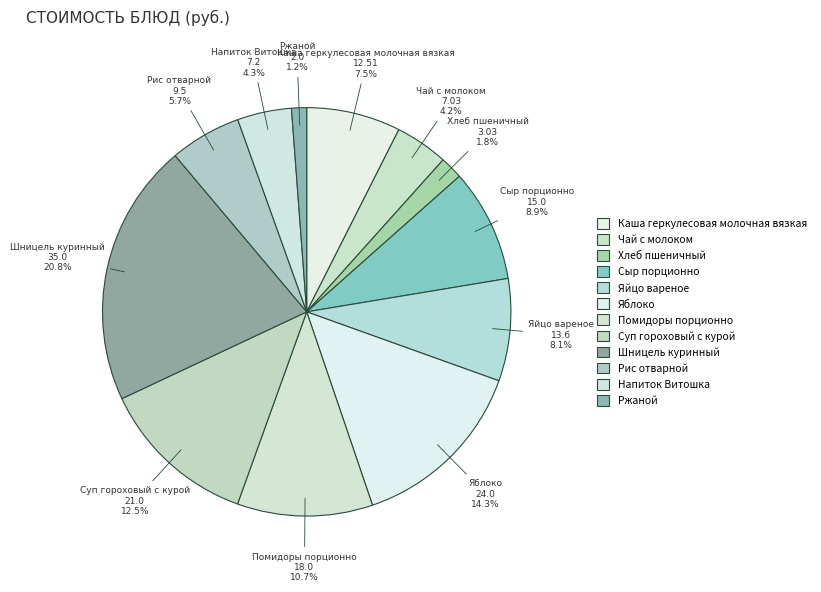

What percentage is NOT represented by Хлеб пшеничный?

98.2%